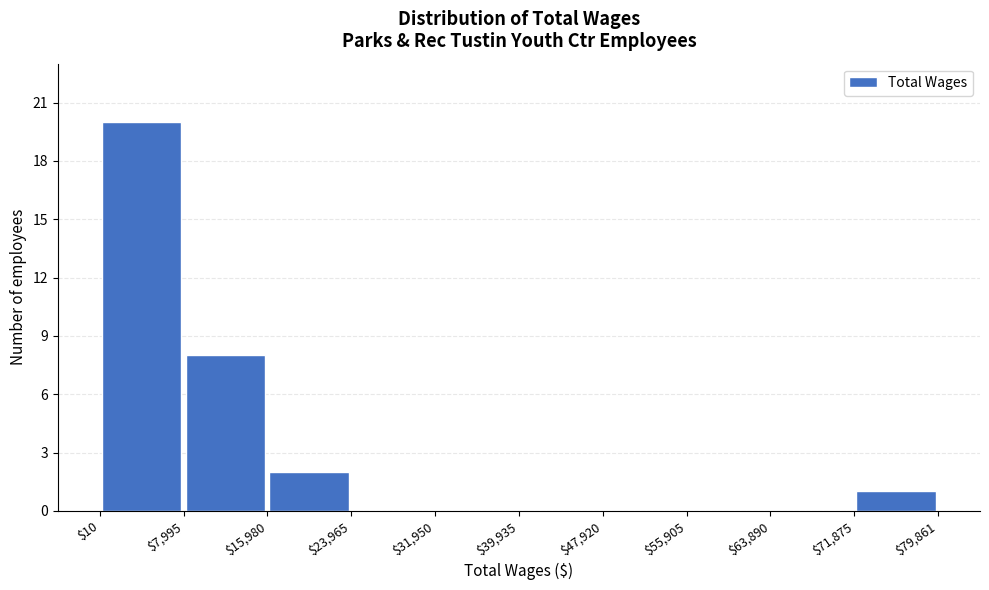

Over which range of the x-axis is the bar tallest?

$10 to $7,995